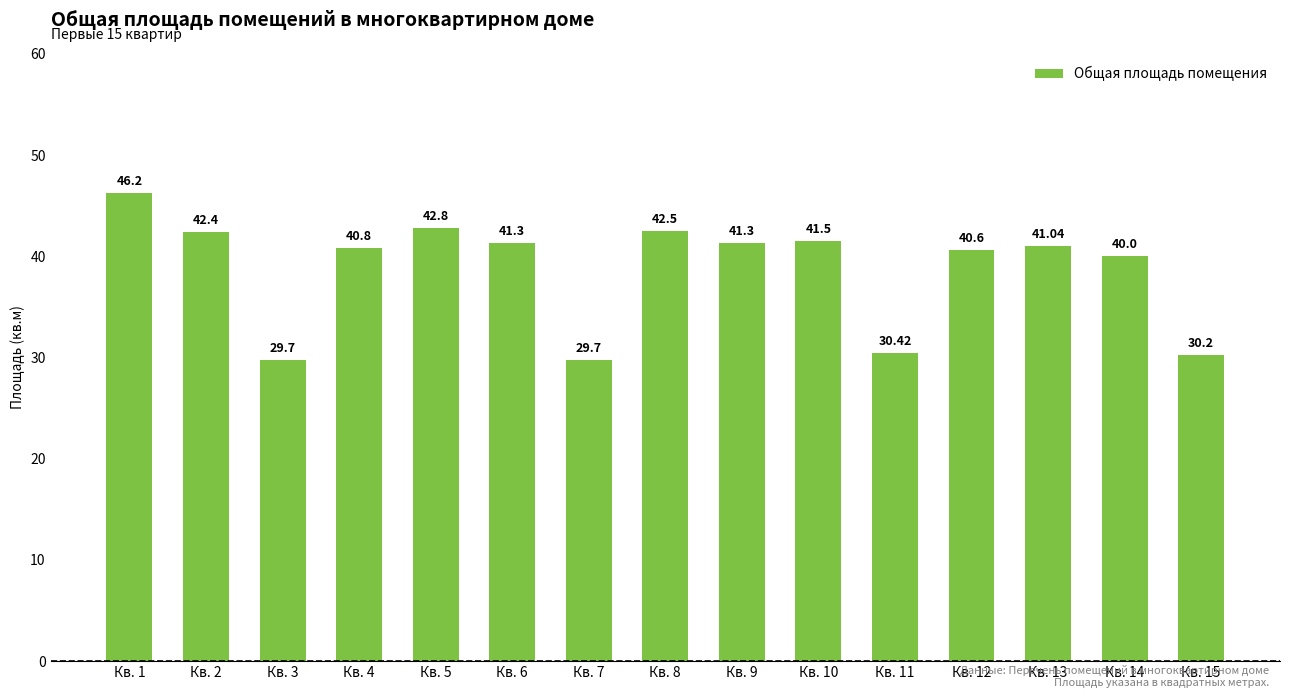

Count the number of values greater than 41.

8